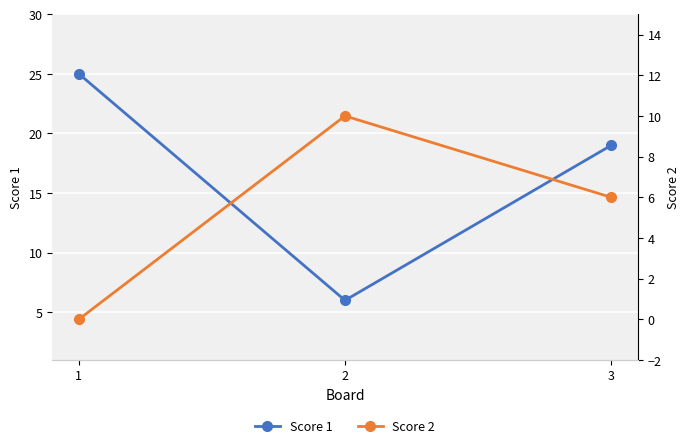

At which label is Score 1 closest to 15?

3